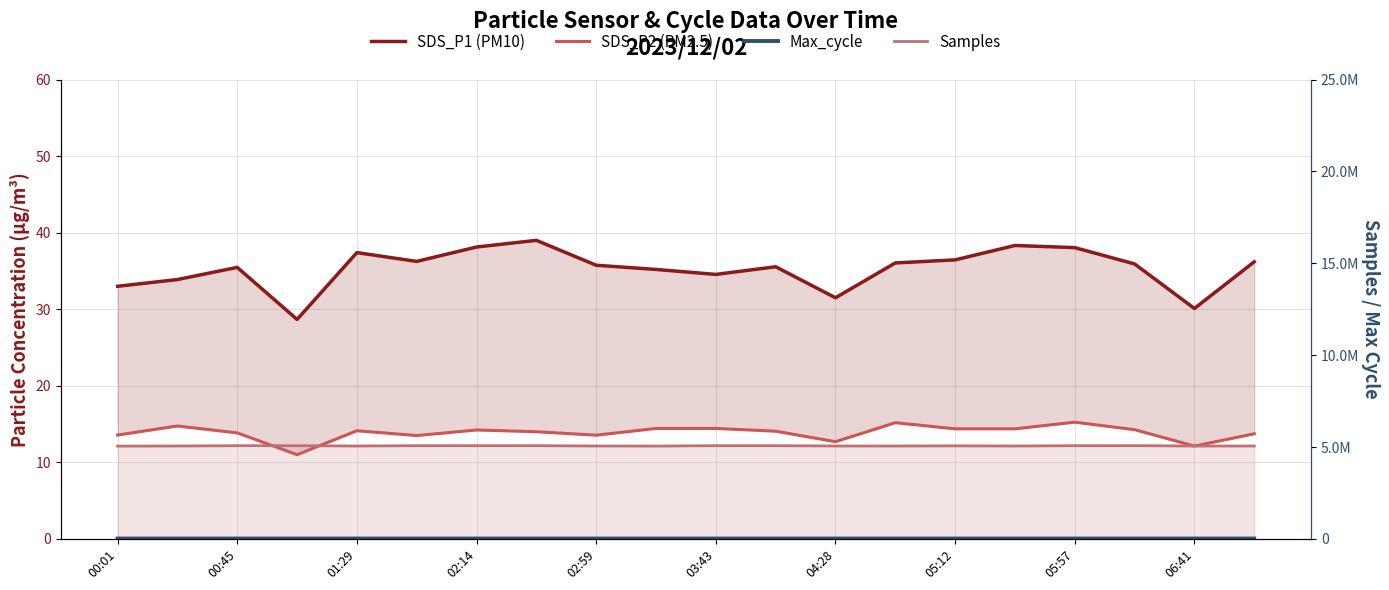

True or false: Max_cycle and Samples intersect in this chart.

False